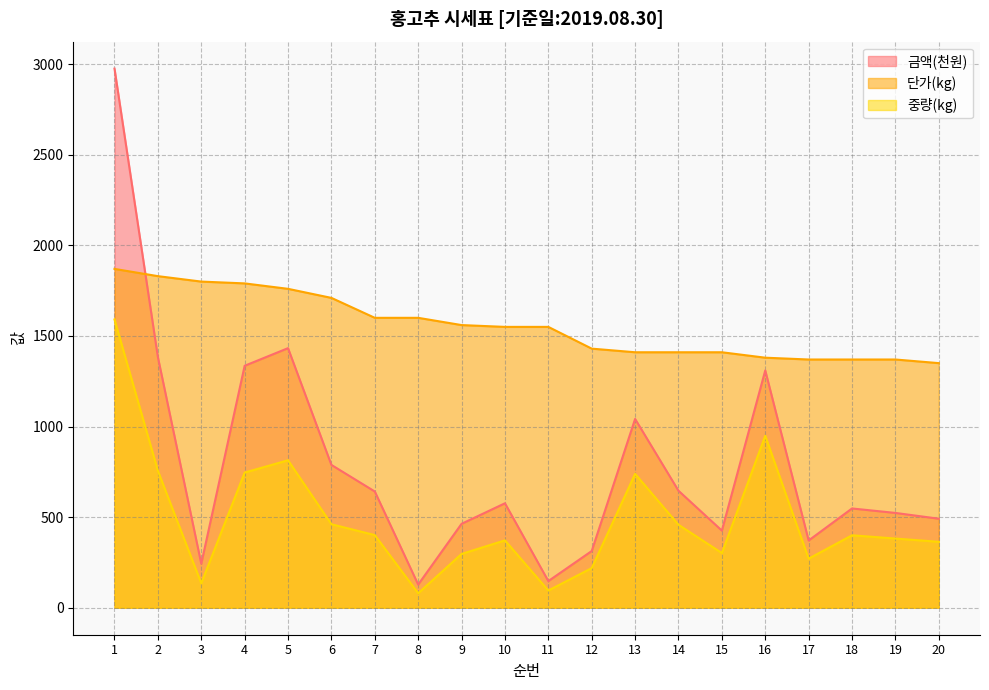

The value of 금액 at 6 is 788.3. True or false?

True